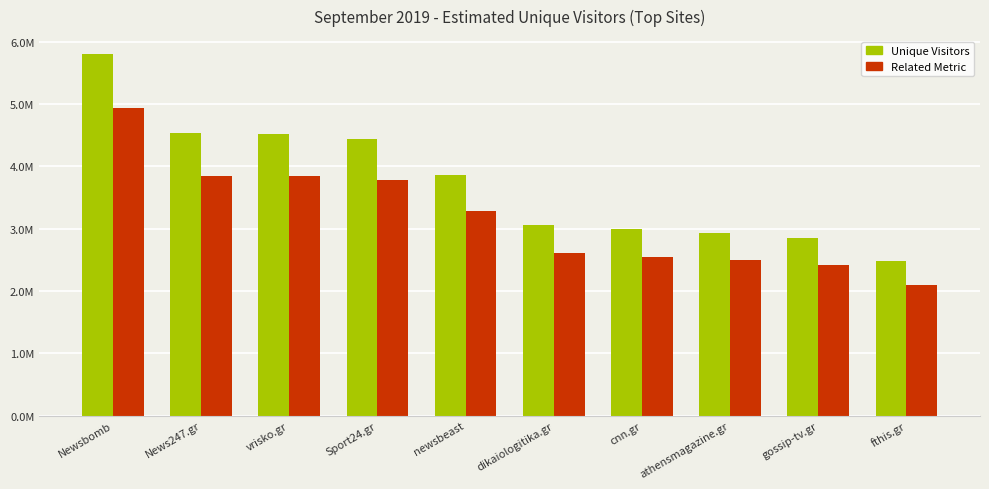

What is the value of the Related Metric bar at the 1st from the left?

4929842.8